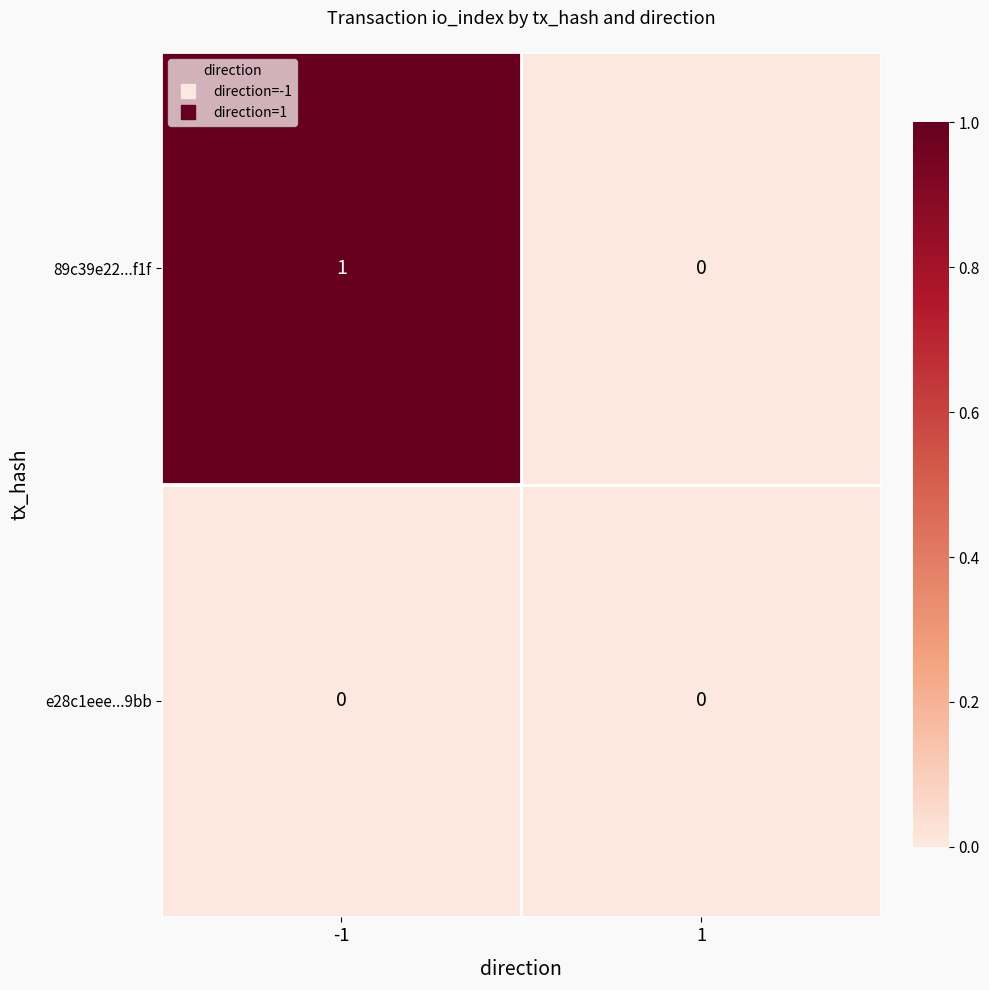

The value of e28c1eee...9bb at 1 is 0. True or false?

True